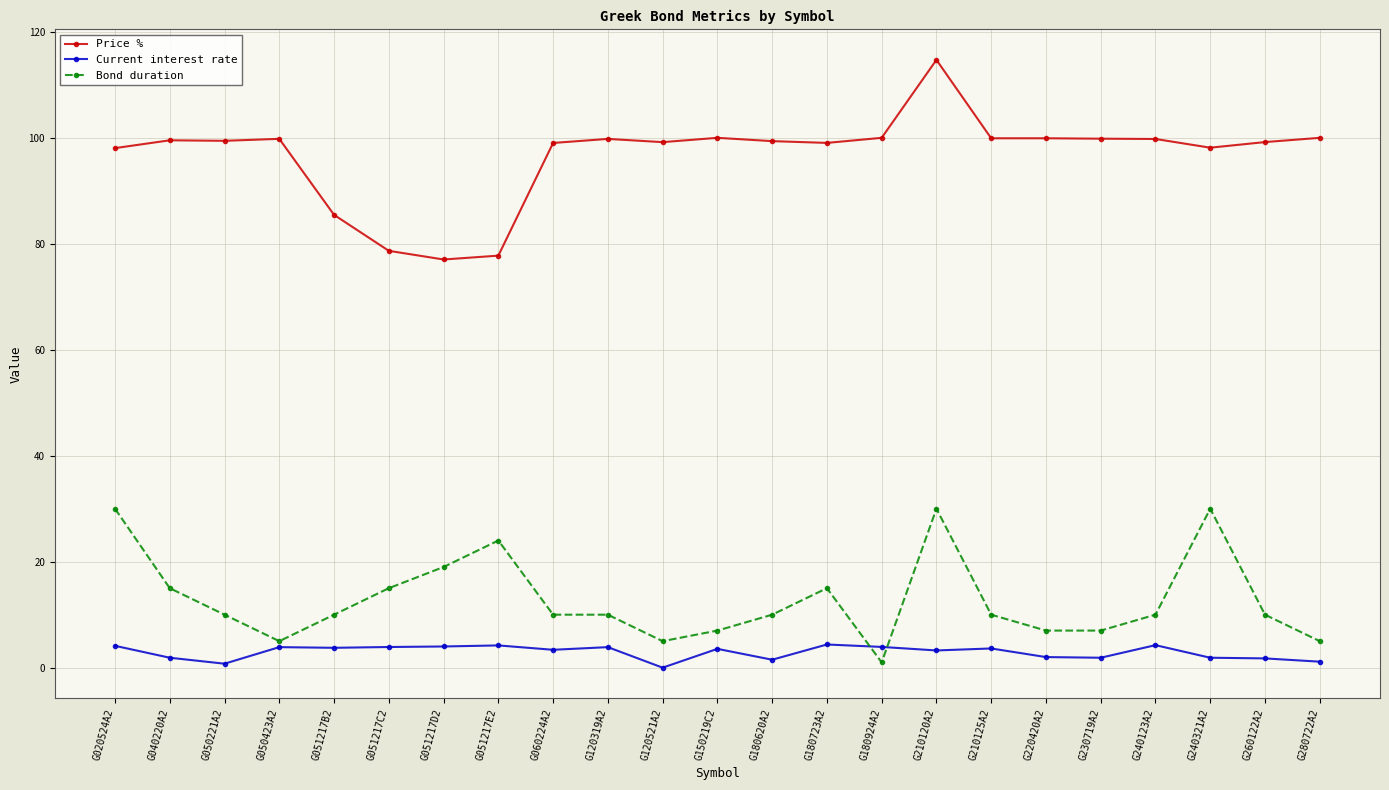

What is the difference between the highest and lowest values at G120521A2?

99.2